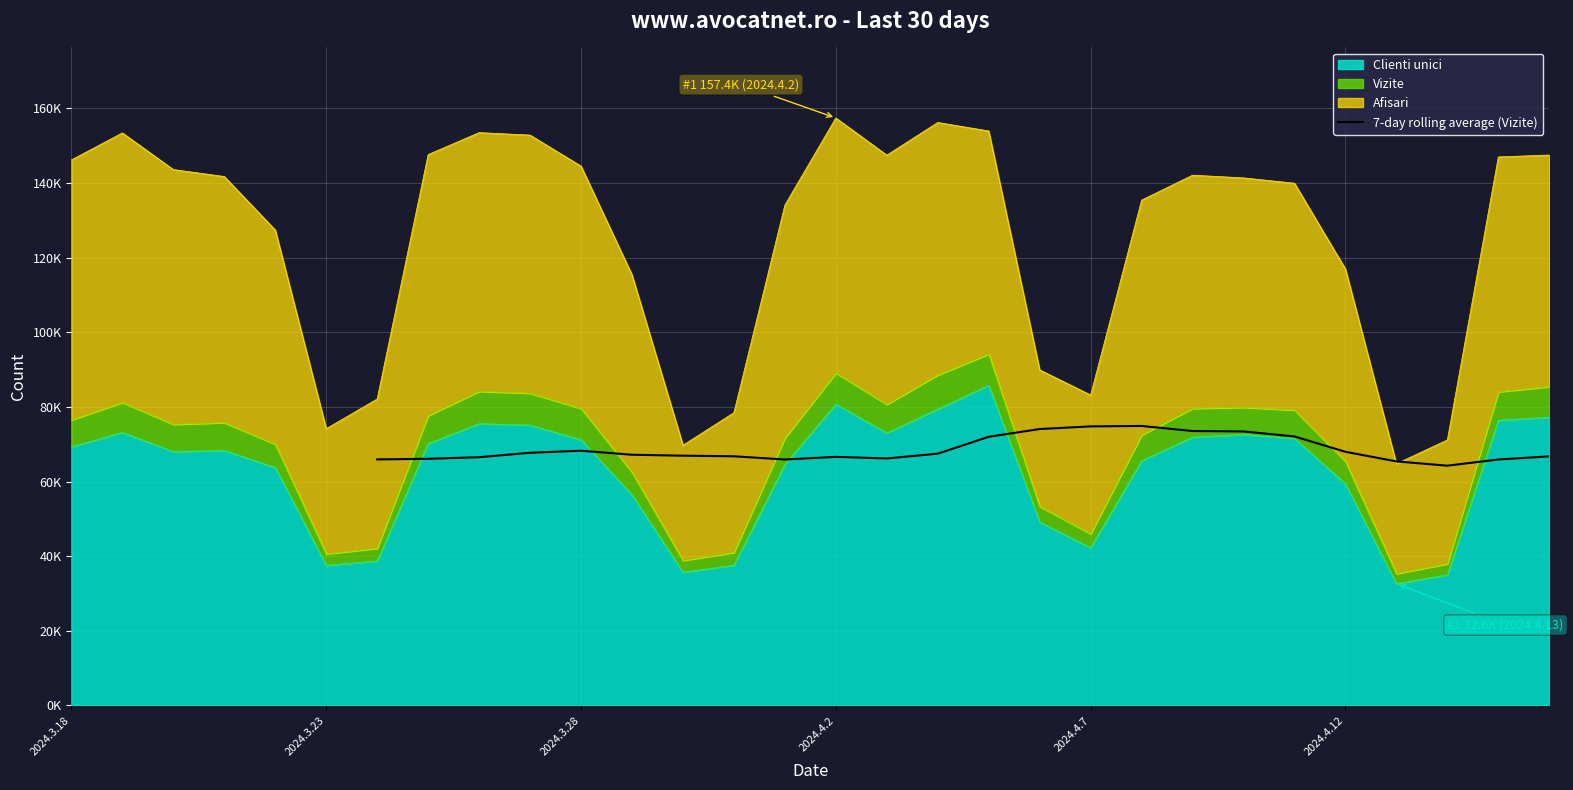

True or false: the data shows 108786.5 at 2024.3.23.

False